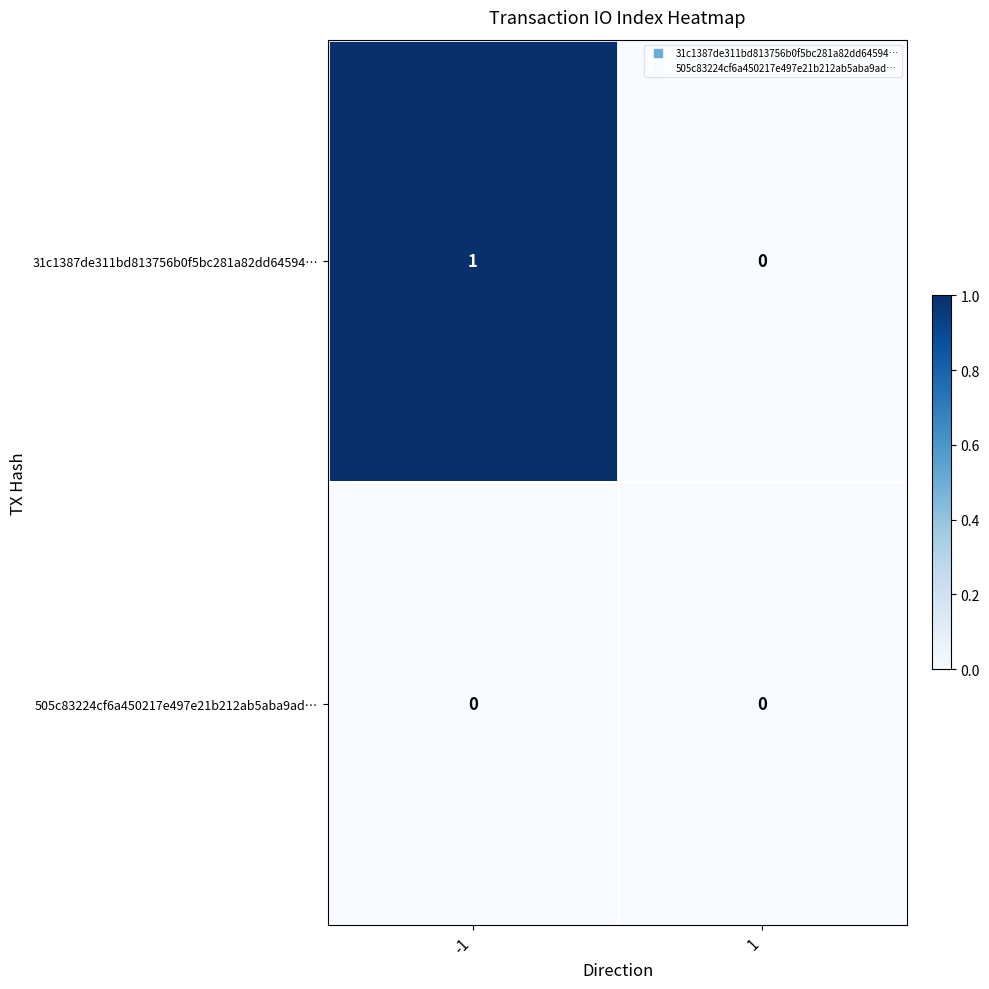

Which series has the widest spread of values?

31c1387de311bd813756b0f5bc281a82dd64594…